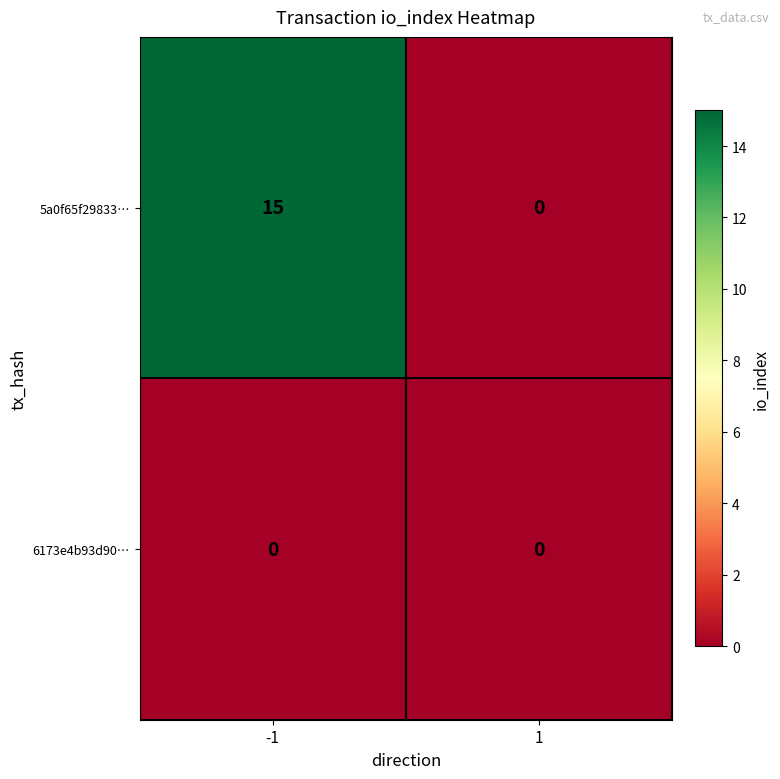

What is the greatest value displayed?

15